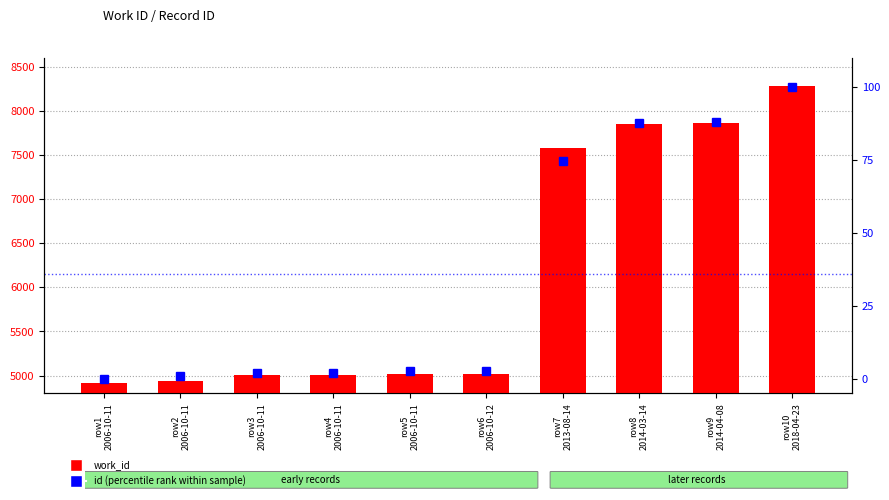

Which category has the lowest value in the work_id series?

row1
2006-10-11